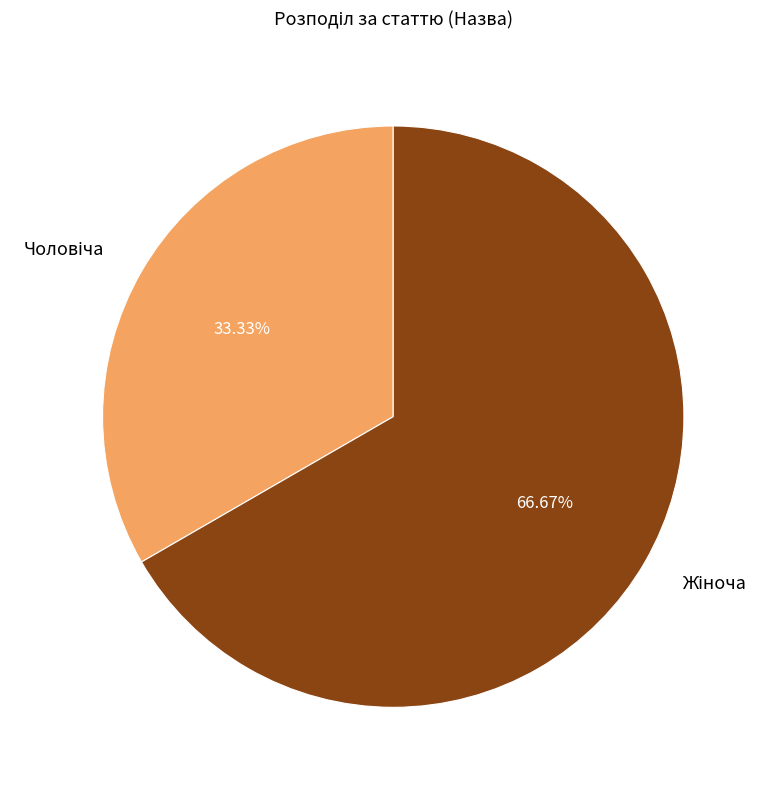

Count the number of slices in the pie.

2